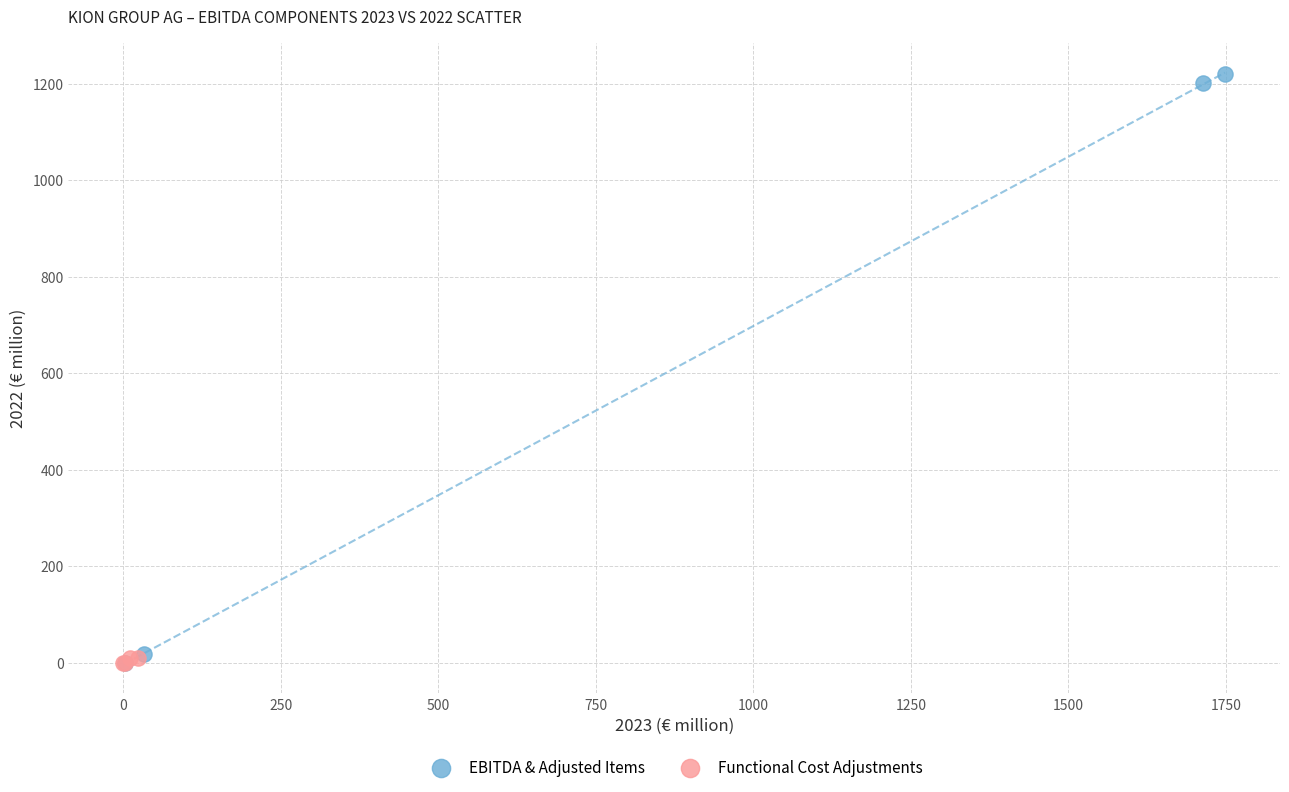

Which series reaches the maximum Y coordinate?

EBITDA & Adjusted Items